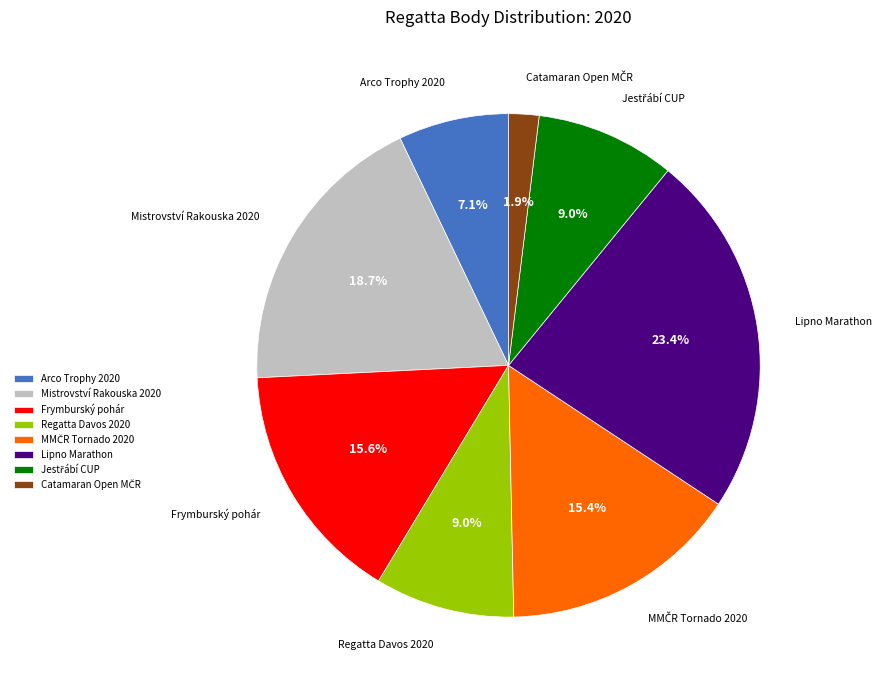

Count the number of slices in the pie.

8